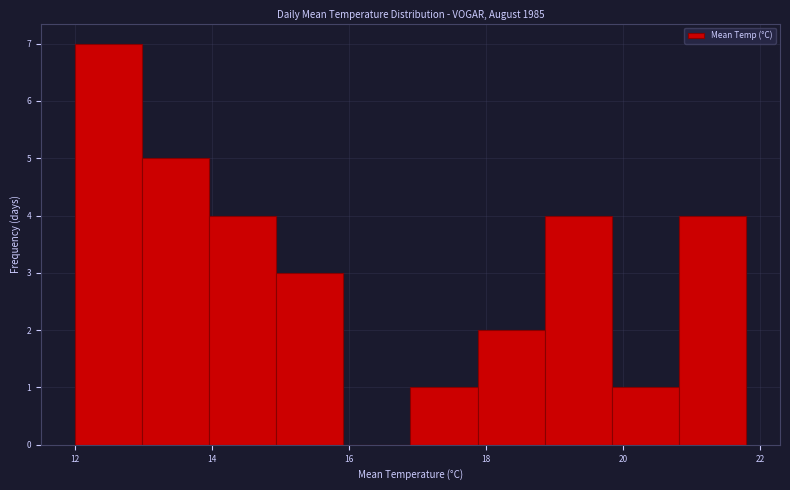

Reading left to right, list every bar in this chart as the range it spans on the x-axis followed by its height. Neither the bar edges nor the heights are printed on the chart, so give them approximately, as read against the axes.

12.00 to 12.98: 7
12.98 to 13.96: 5
13.96 to 14.94: 4
14.94 to 15.92: 3
15.92 to 16.90: 0
16.90 to 17.88: 1
17.88 to 18.86: 2
18.86 to 19.84: 4
19.84 to 20.82: 1
20.82 to 21.80: 4